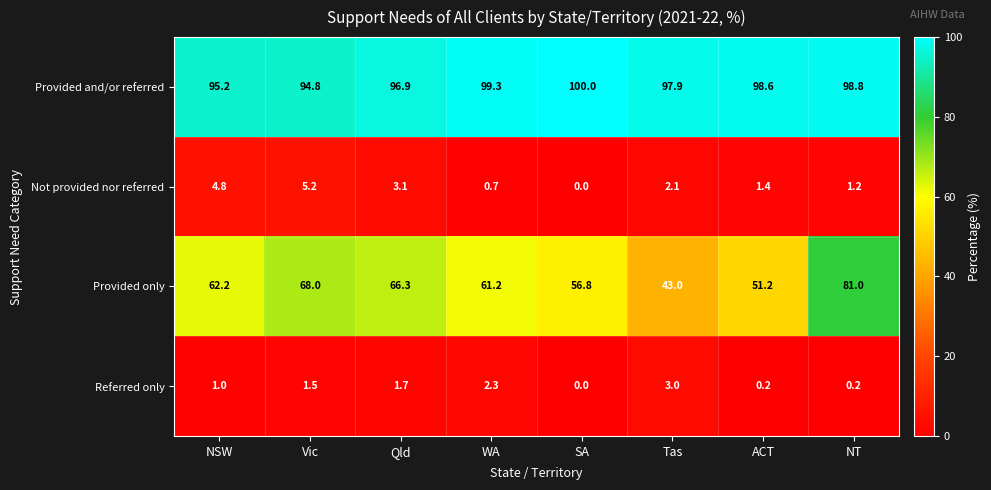

Is it true that Referred only equals 1.5 at Vic?

True